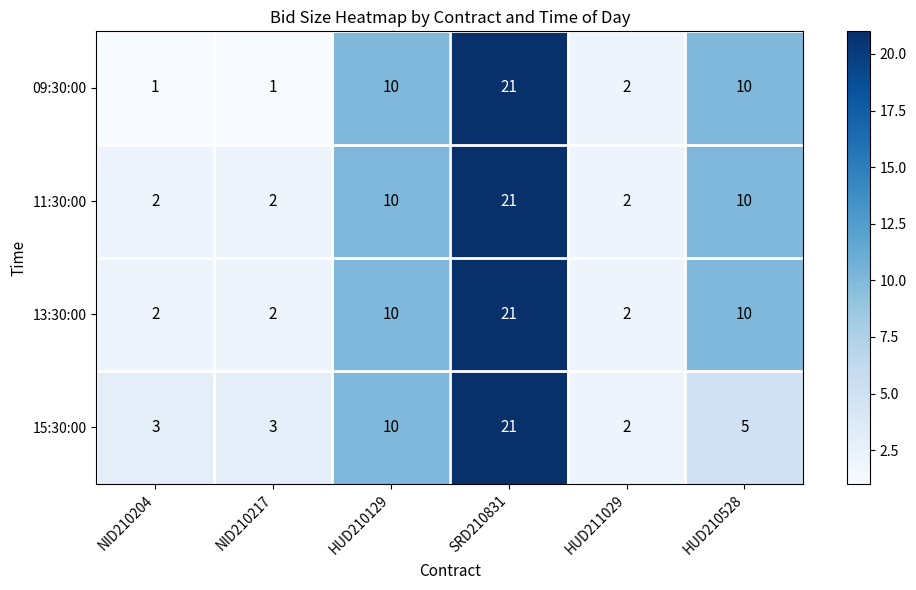

Reading left to right, extract all data points from this chart.

09:30:00: NID210204=1	NID210217=1	HUD210129=10	SRD210831=21	HUD211029=2	HUD210528=10
11:30:00: NID210204=2	NID210217=2	HUD210129=10	SRD210831=21	HUD211029=2	HUD210528=10
13:30:00: NID210204=2	NID210217=2	HUD210129=10	SRD210831=21	HUD211029=2	HUD210528=10
15:30:00: NID210204=3	NID210217=3	HUD210129=10	SRD210831=21	HUD211029=2	HUD210528=5